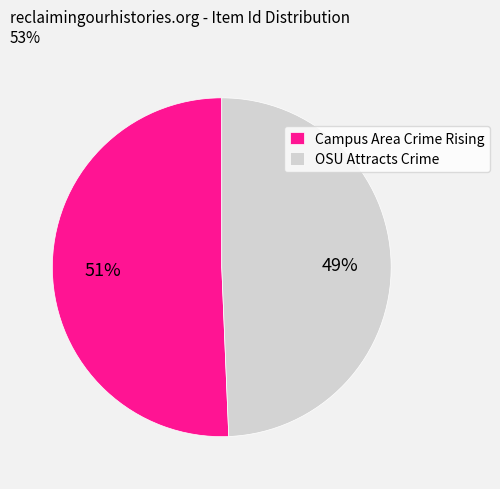

Does OSU Attracts Crime represent more than half of the total?

No